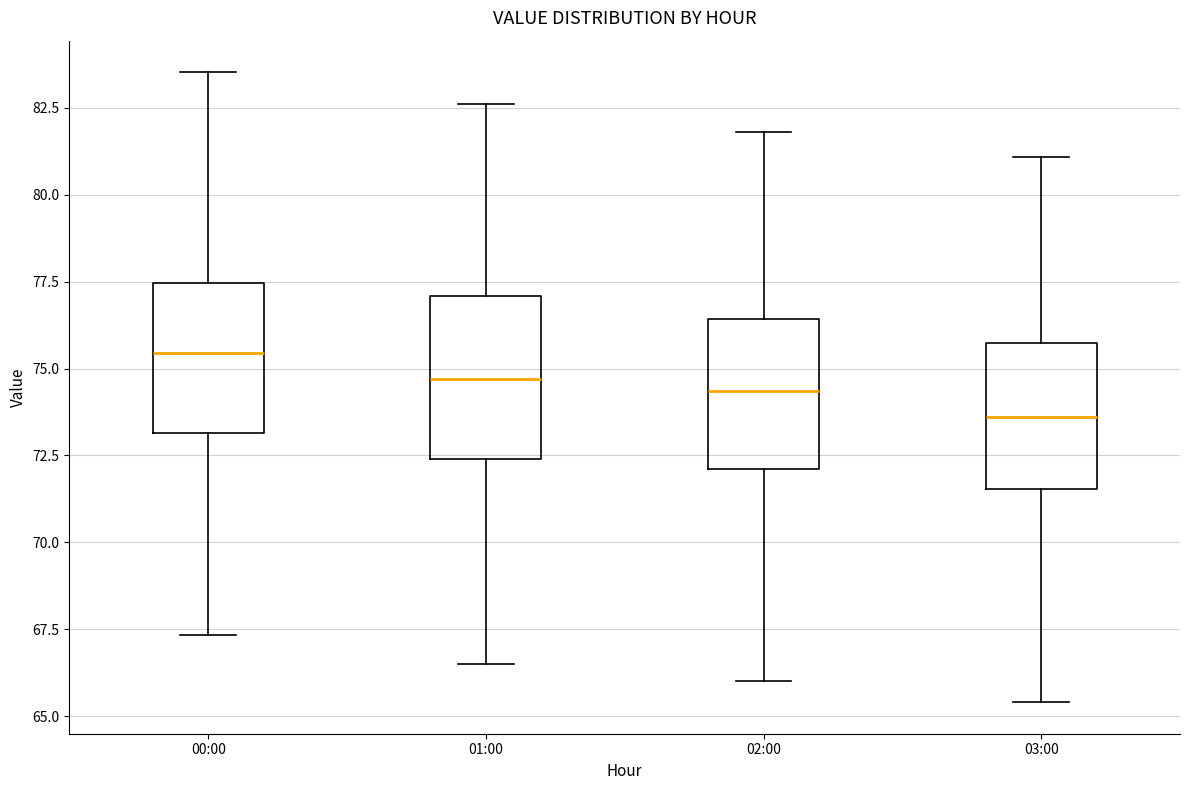

Where does the lower whisker of the box for 00:00 end on the y-axis? The values are not printed on the chart, so give them approximately, as read against the axis.

67.5